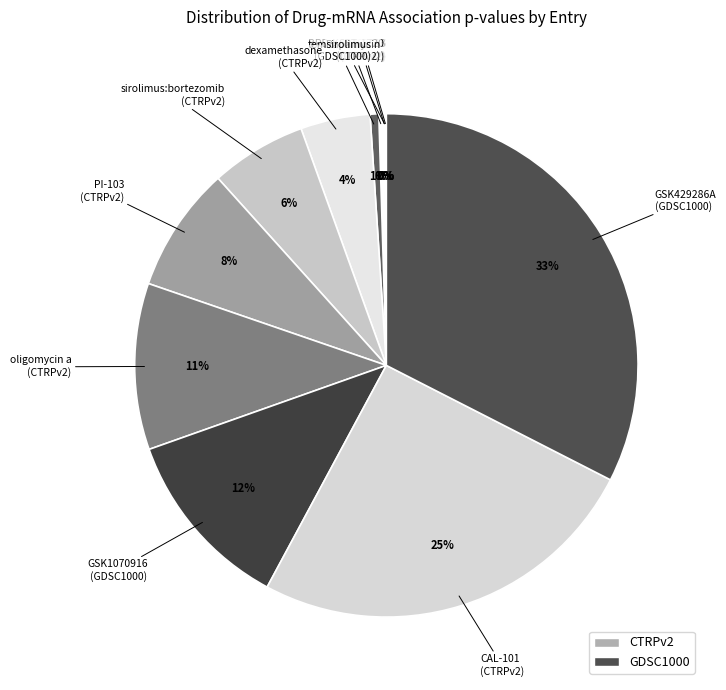

Does any single category account for the majority?

No